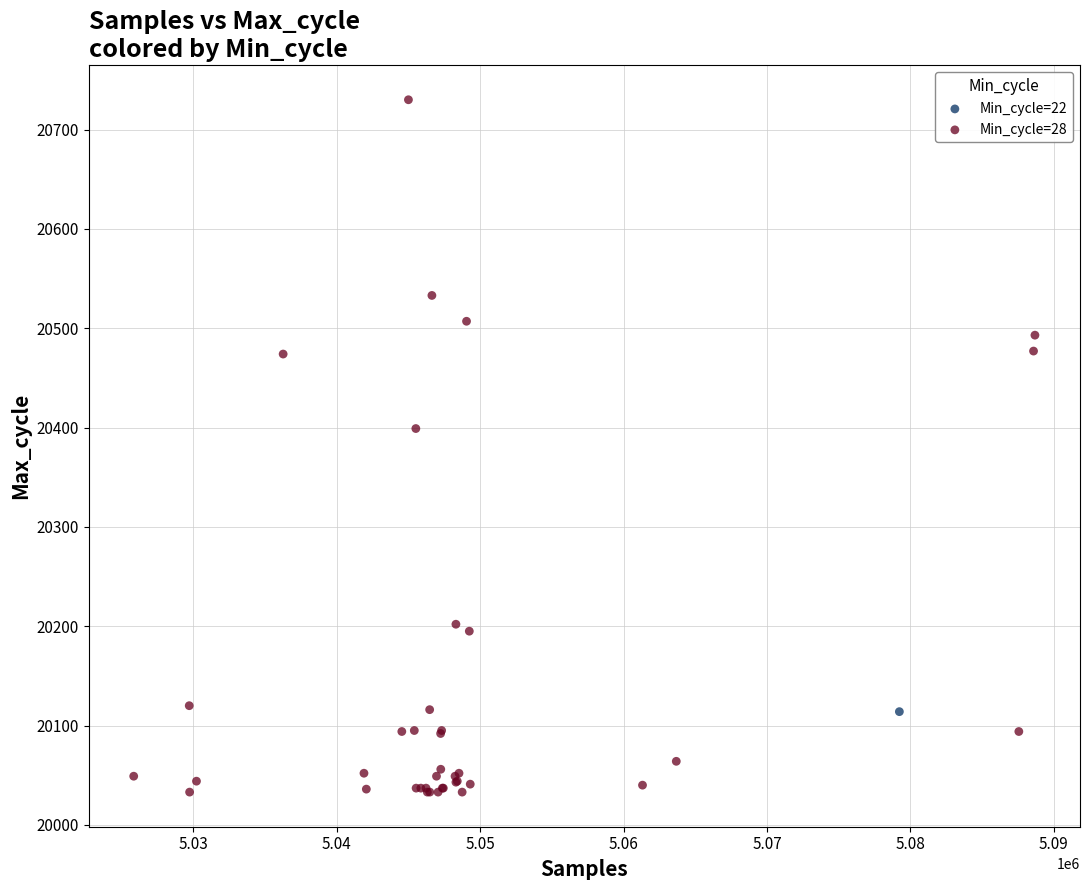

What are all the series names shown in the legend?

Min_cycle=22, Min_cycle=28